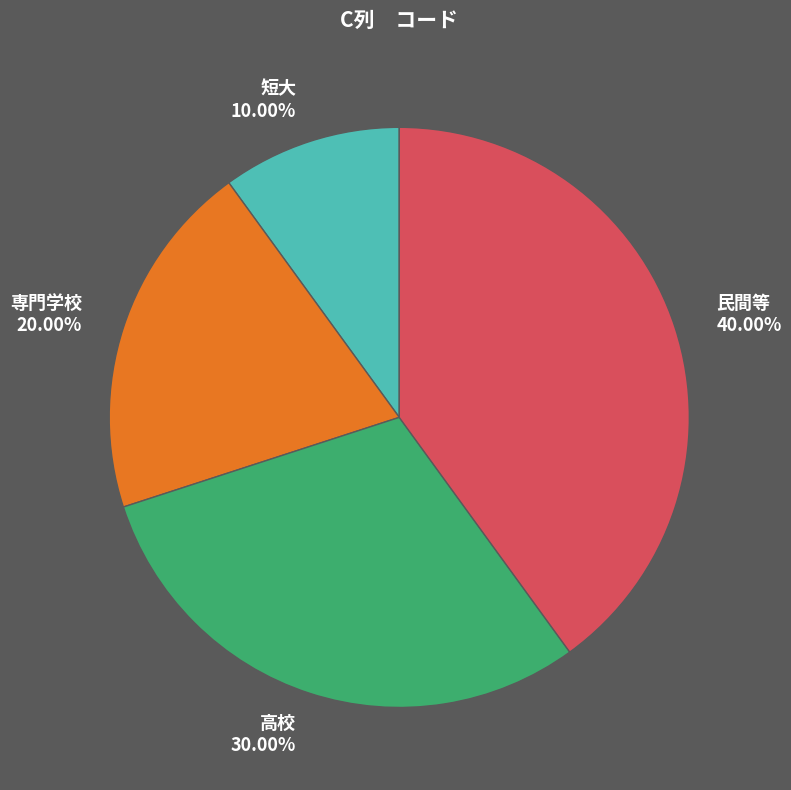

Is the sum of 民間等 and 専門学校 greater than half?

Yes